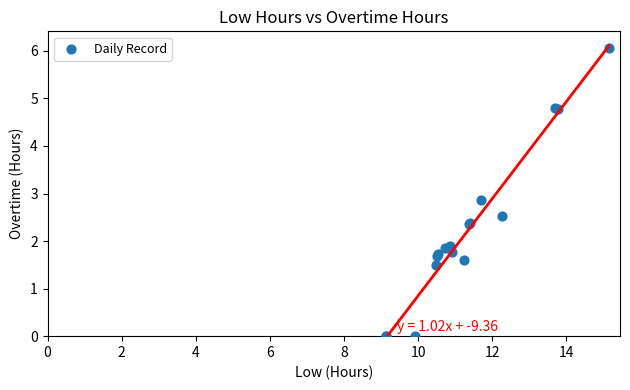

What Y value in the scatter plot is closest to 3?

2.9